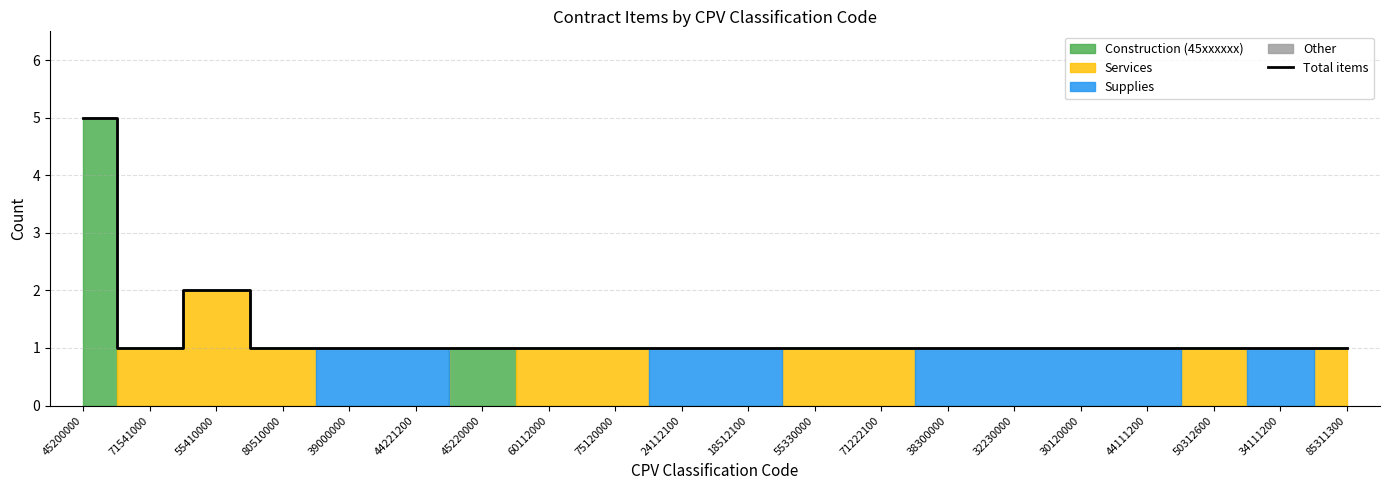

How many values exceed 1?

2